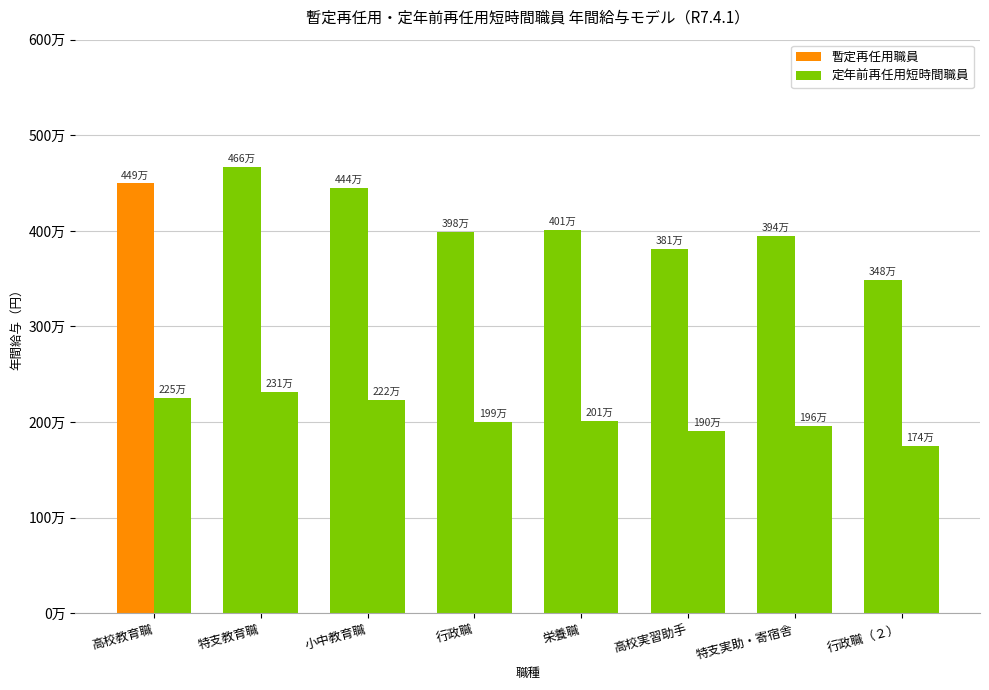

What is the sum of the 暫定再任用職員 values at 行政職 and 特支教育職?

8653838